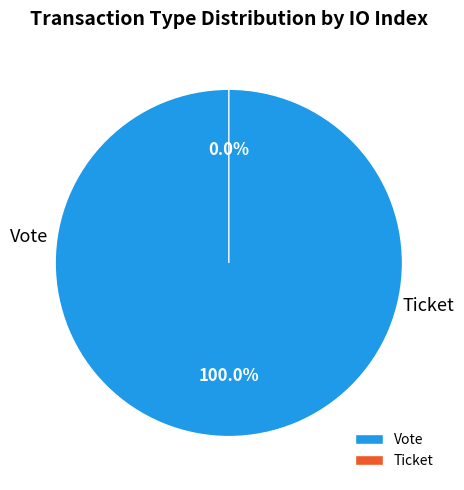

To the nearest percent, what percentage of the pie is Vote?

100%